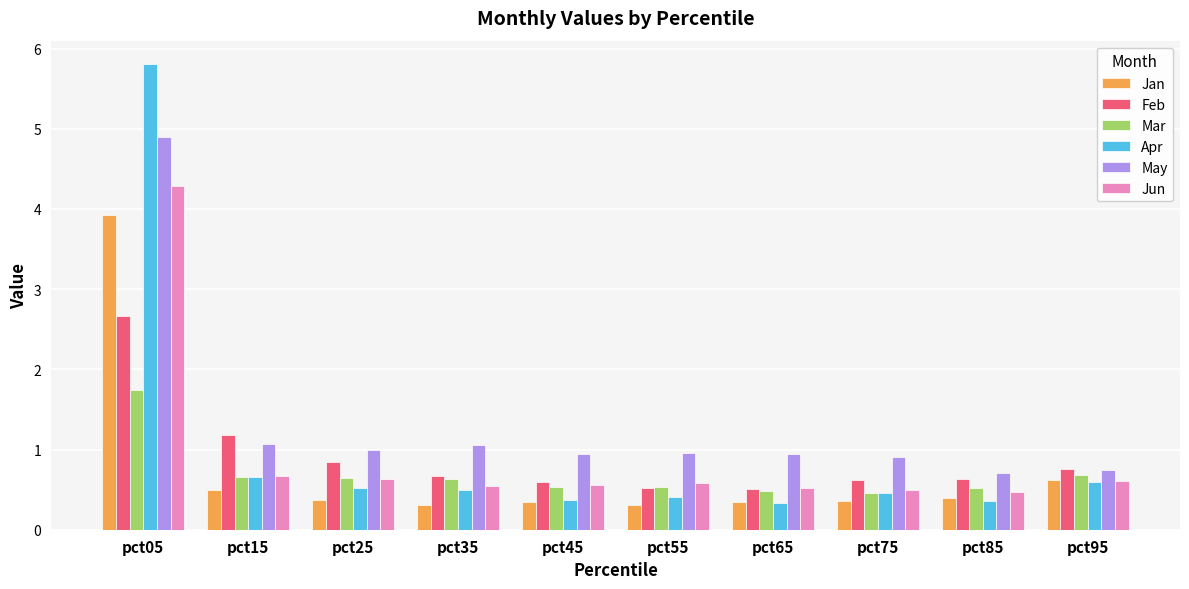

What is the spread (max minus min) of values at pct75?

0.5